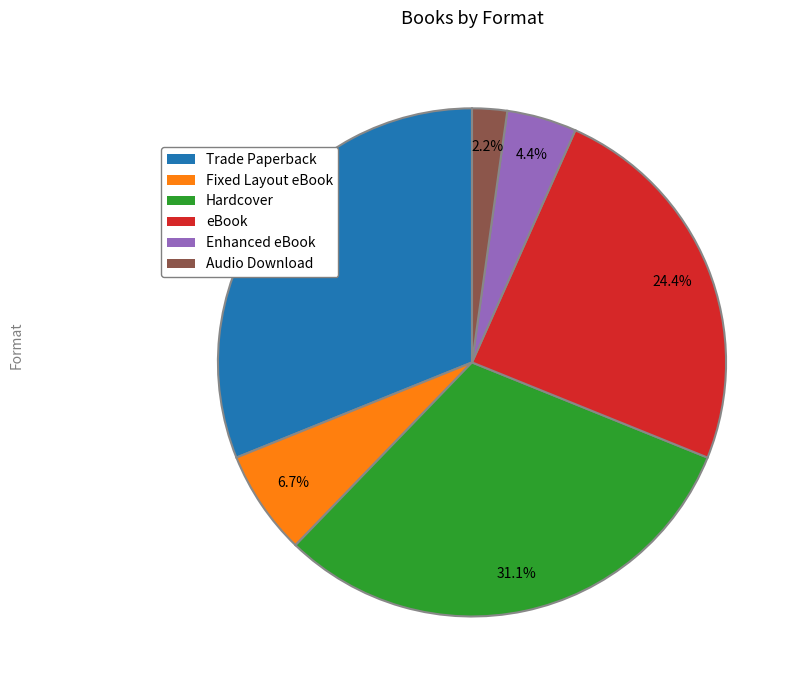

Between Enhanced eBook and eBook, which is larger?

eBook